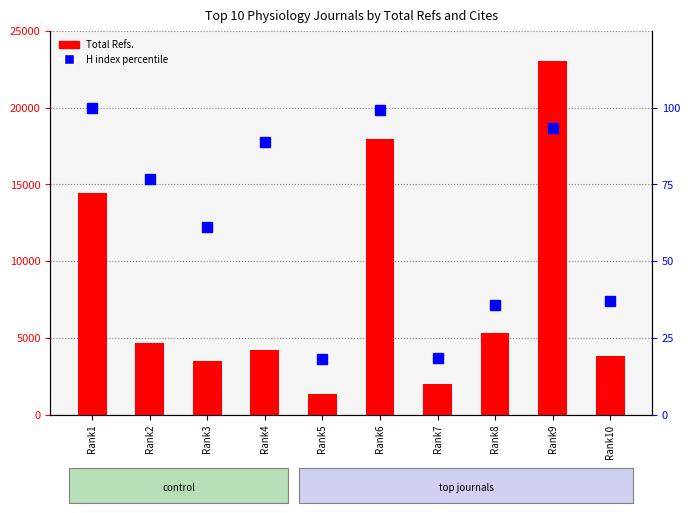

How many data points in Total Refs. are above 4680?

4